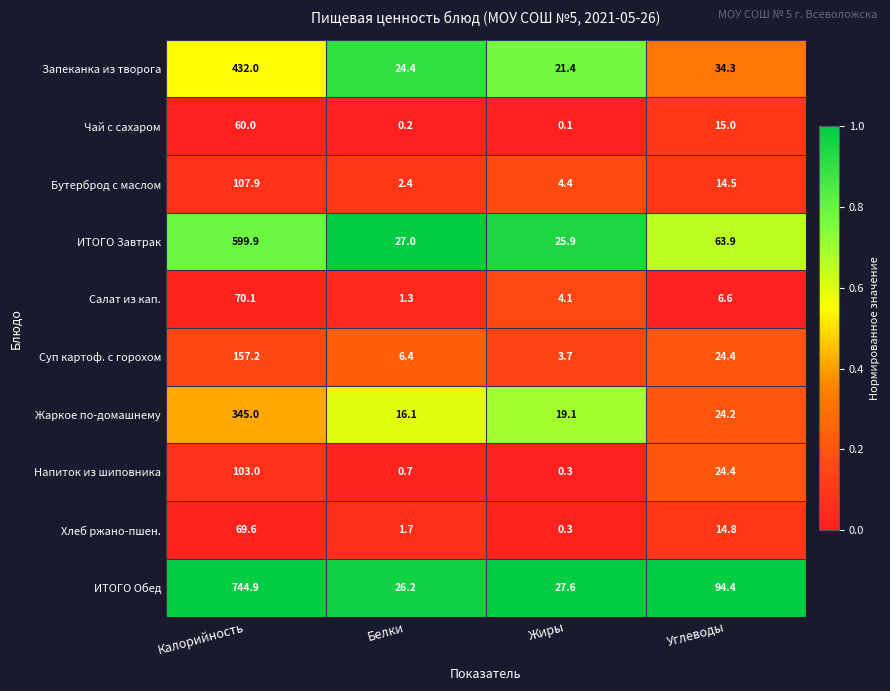

What is the difference between the ИТОГО Завтрак values at Калорийность and Углеводы?

536.0